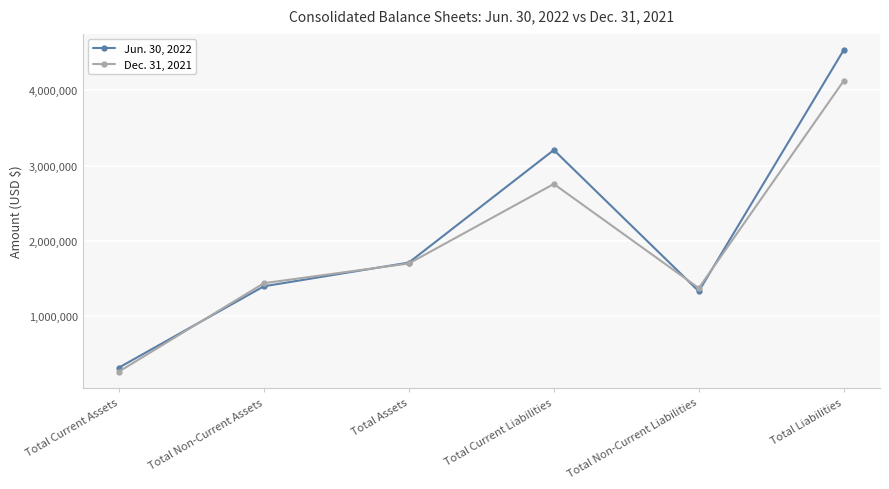

Reading right to left, what are all the values shown in this chart?

Jun. 30, 2022: Total Liabilities=4537180	Total Non-Current Liabilities=1329809	Total Current Liabilities=3207371	Total Assets=1711131	Total Non-Current Assets=1395987	Total Current Assets=315144
Dec. 31, 2021: Total Liabilities=4127957	Total Non-Current Liabilities=1371993	Total Current Liabilities=2755964	Total Assets=1699221	Total Non-Current Assets=1437259	Total Current Assets=261962